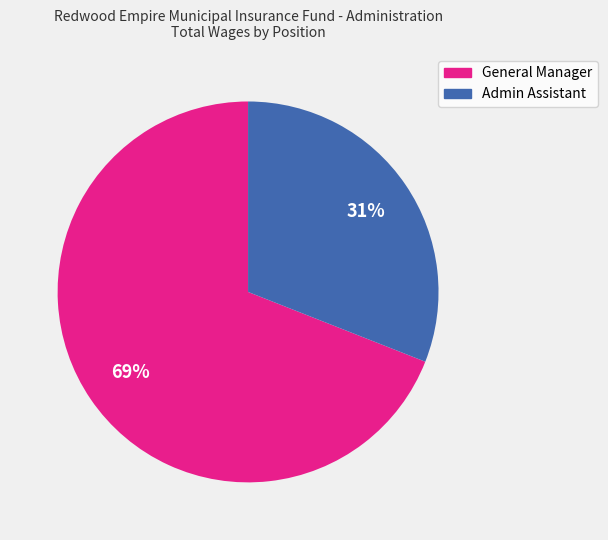

Between General Manager and Admin Assistant, which is larger?

General Manager